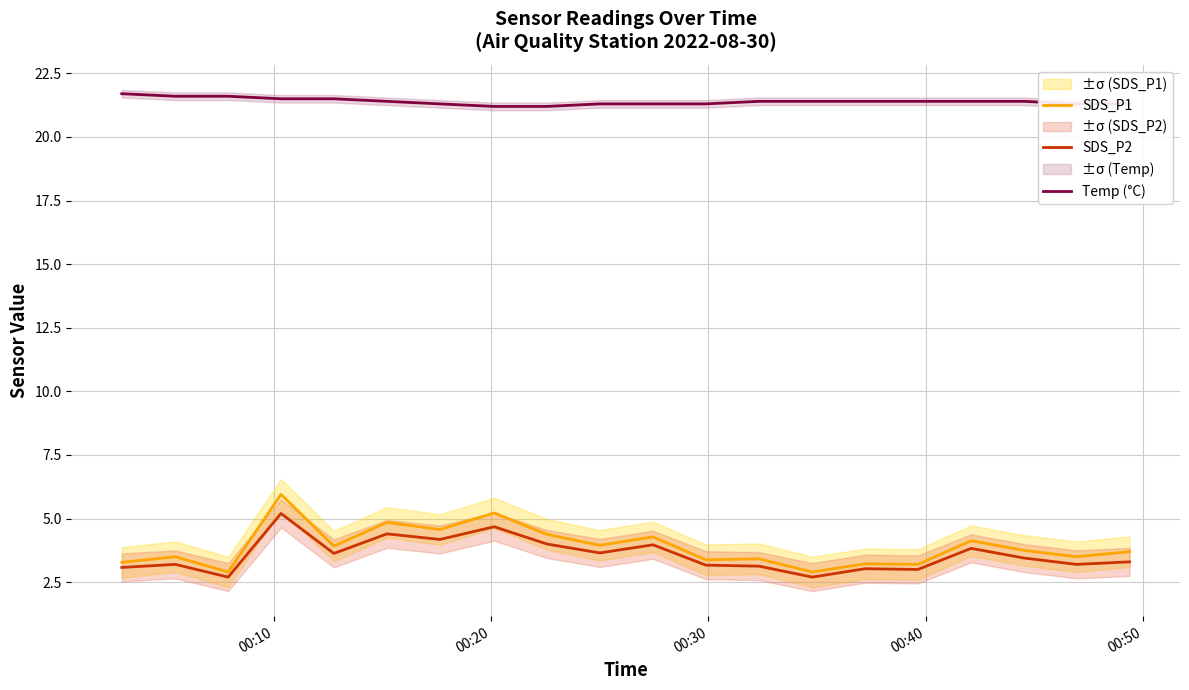

Reading left to right, extract all data points from this chart.

SDS_P1: 3.3	3.5	2.9	6.0	3.9	4.8	4.6	5.2	4.4	4.0	4.3	3.4	3.4	2.9	3.2	3.2	4.1	3.8	3.5	3.7
SDS_P2: 3.1	3.2	2.7	5.2	3.6	4.4	4.2	4.7	4.0	3.6	4.0	3.2	3.1	2.7	3.0	3.0	3.8	3.5	3.2	3.3
Temp (°C): 21.7	21.6	21.6	21.5	21.5	21.4	21.3	21.2	21.2	21.3	21.3	21.3	21.4	21.4	21.4	21.4	21.4	21.4	21.3	21.3